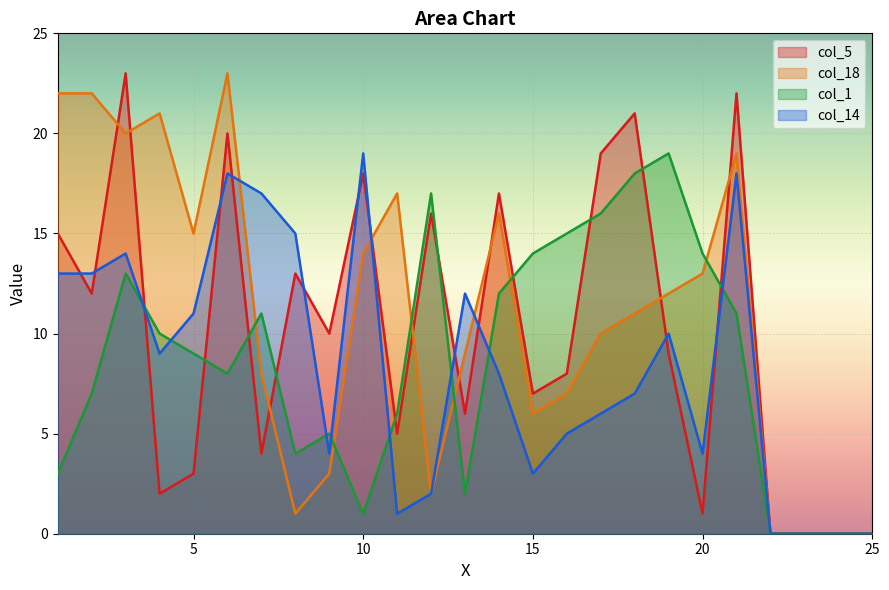

Read the col_18 value at 11, to the nearest 5.

15